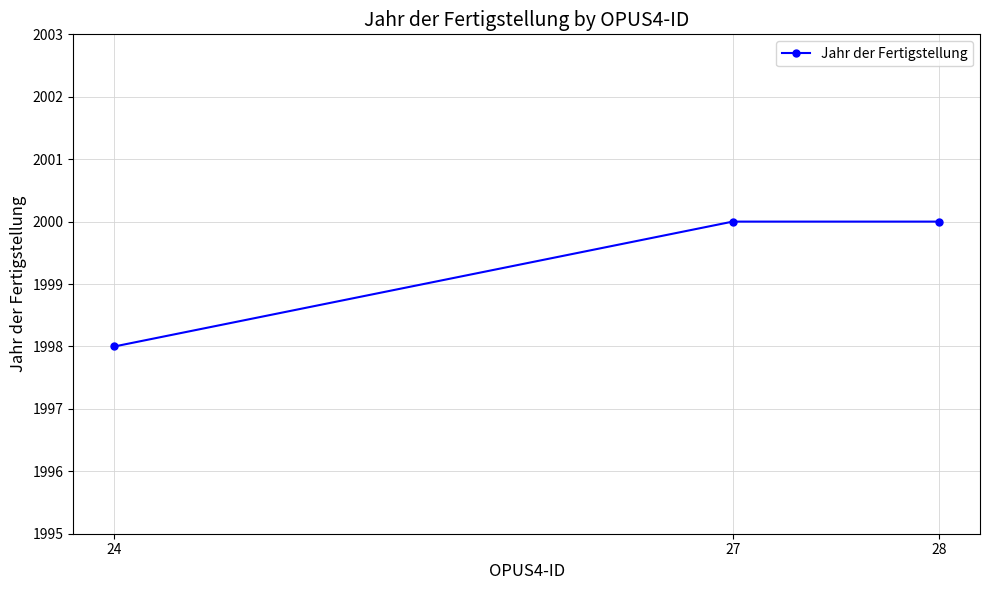

What is the sum of the values at 27 and 24?

3998